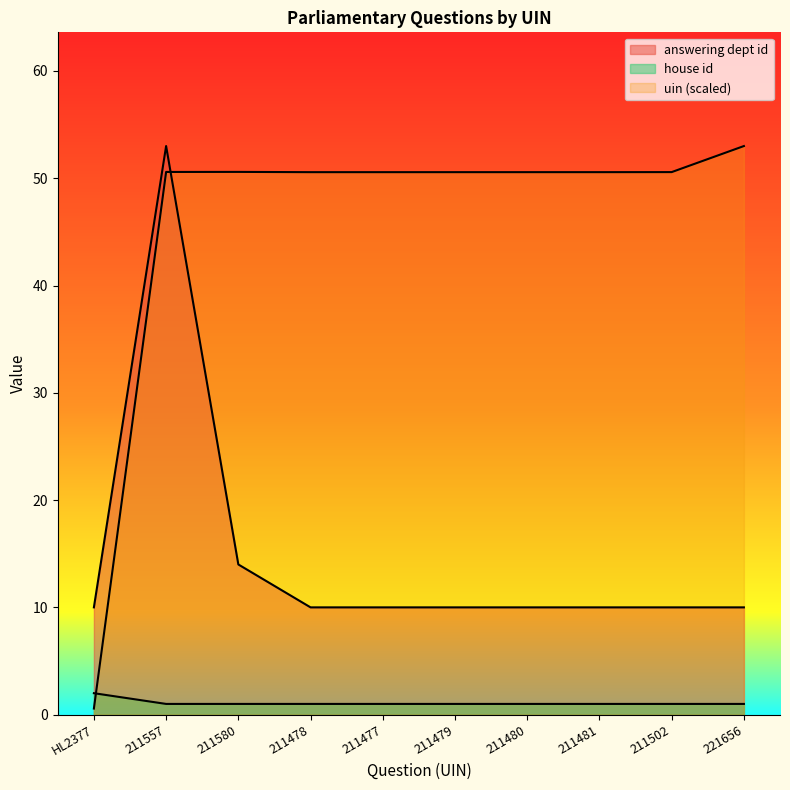

True or false: house id has more than 1 points higher than both neighbors.

False